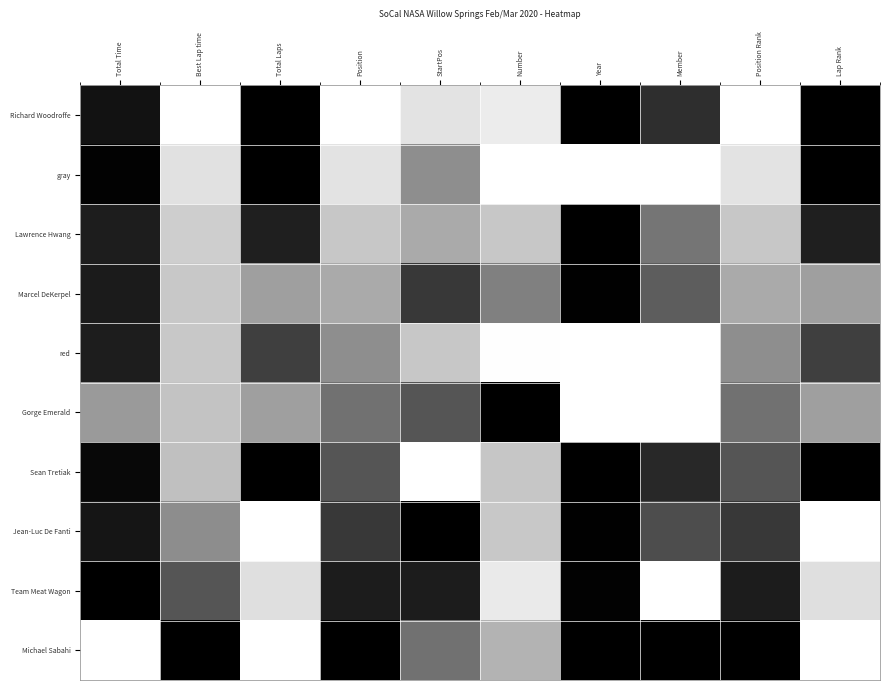

What is the total value across all series at Position?

5.0